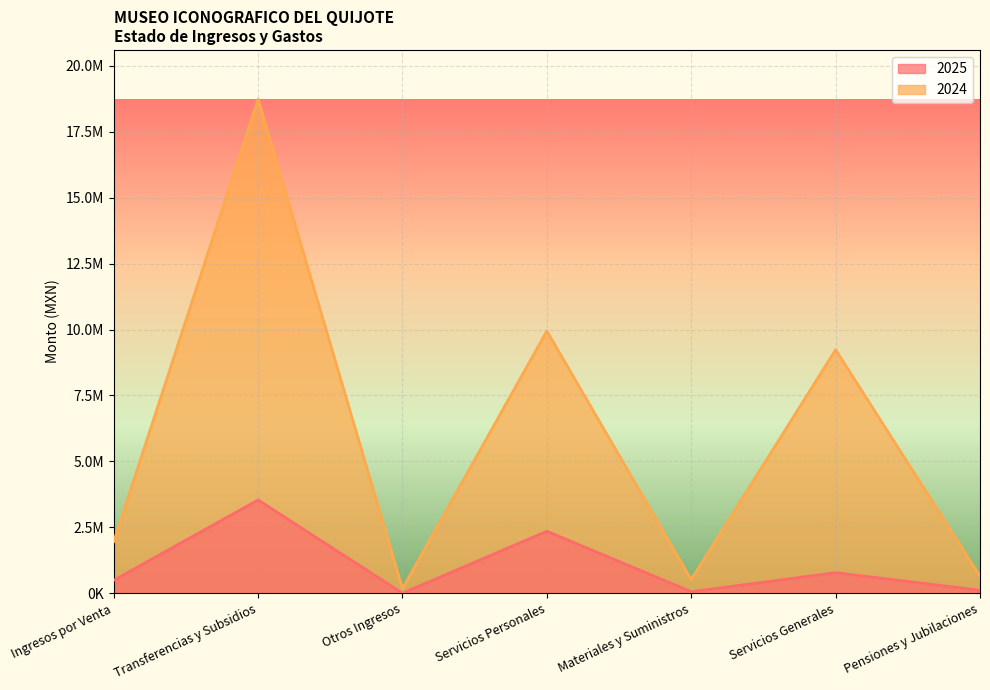

At which category does the chart reach its peak across all series?

Transferencias y Subsidios